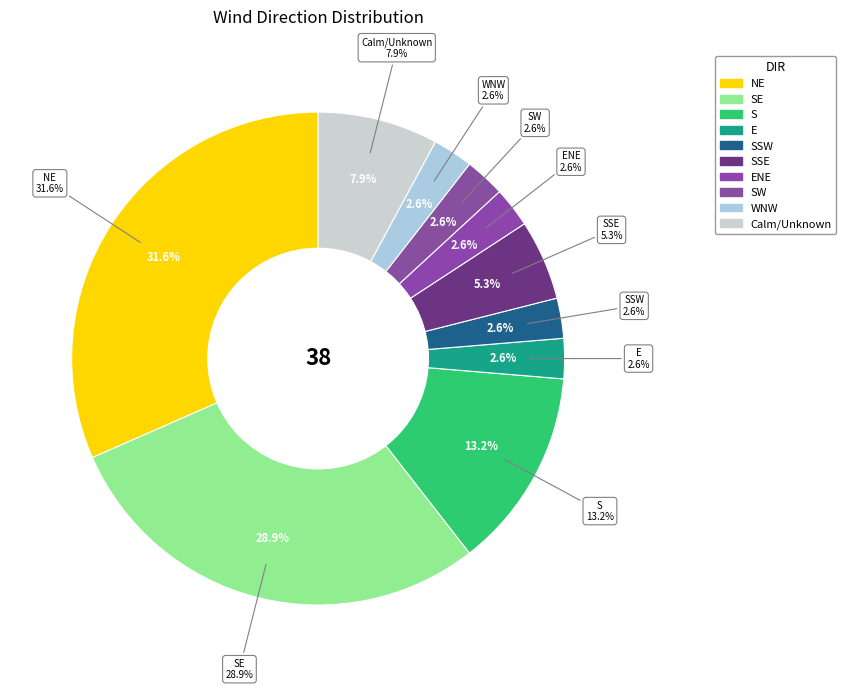

To the nearest percent, what is the average slice percentage?

10%